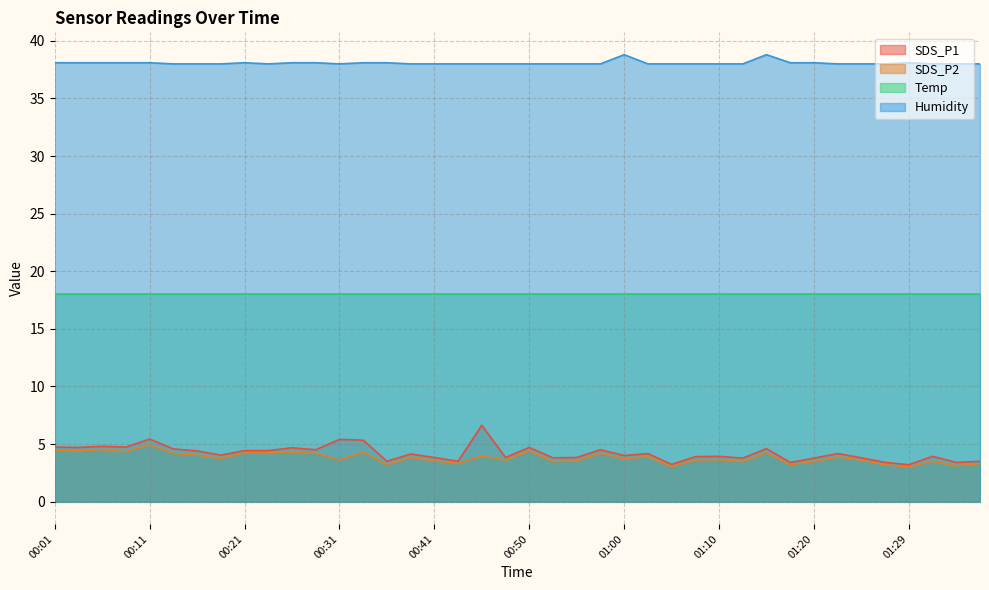

Which series has the largest total across all categories?

Humidity